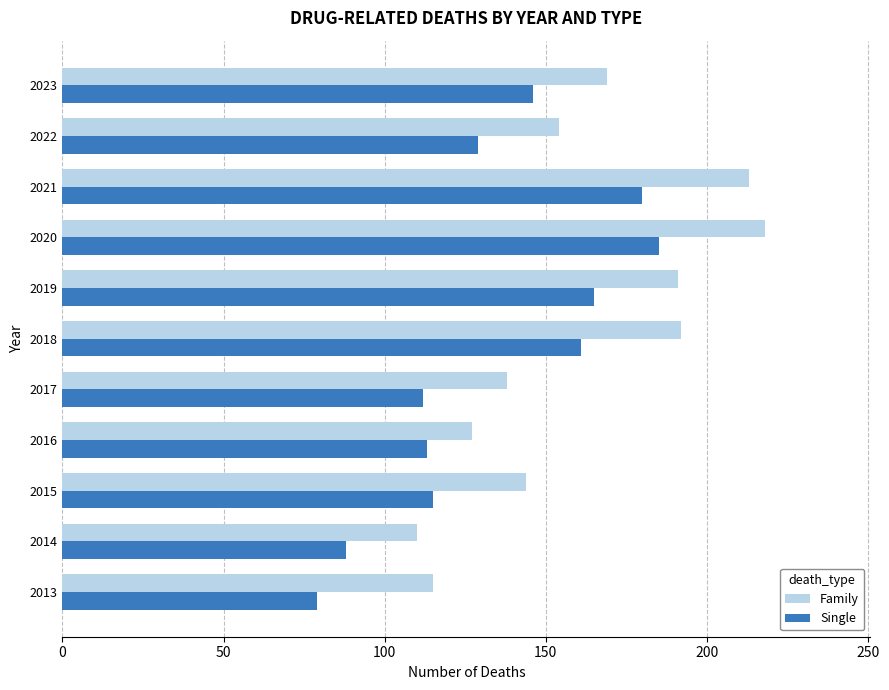

What is the average value of the Family series?

161